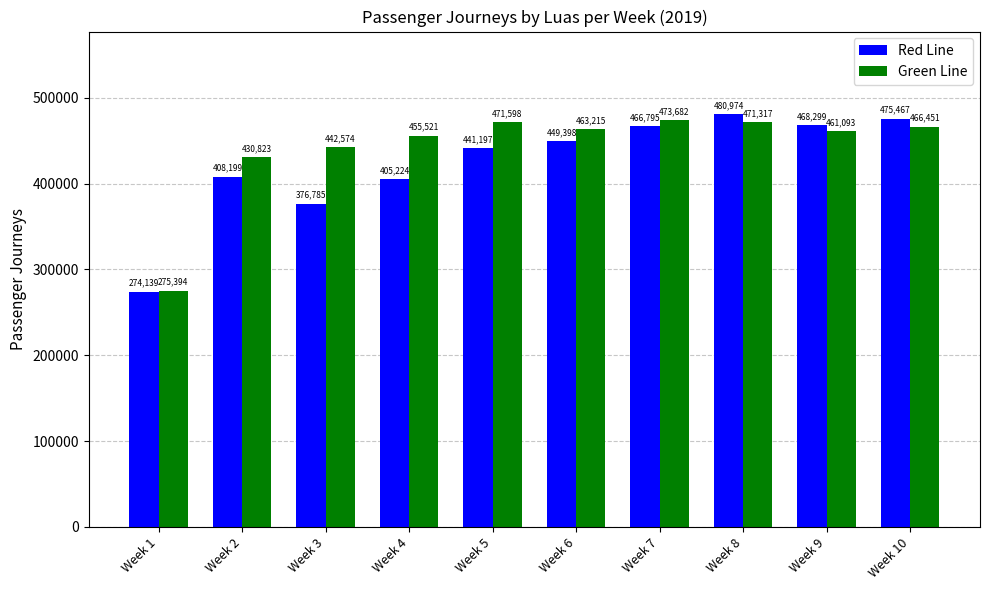

Which category has the highest value in the Green Line series?

Week 7